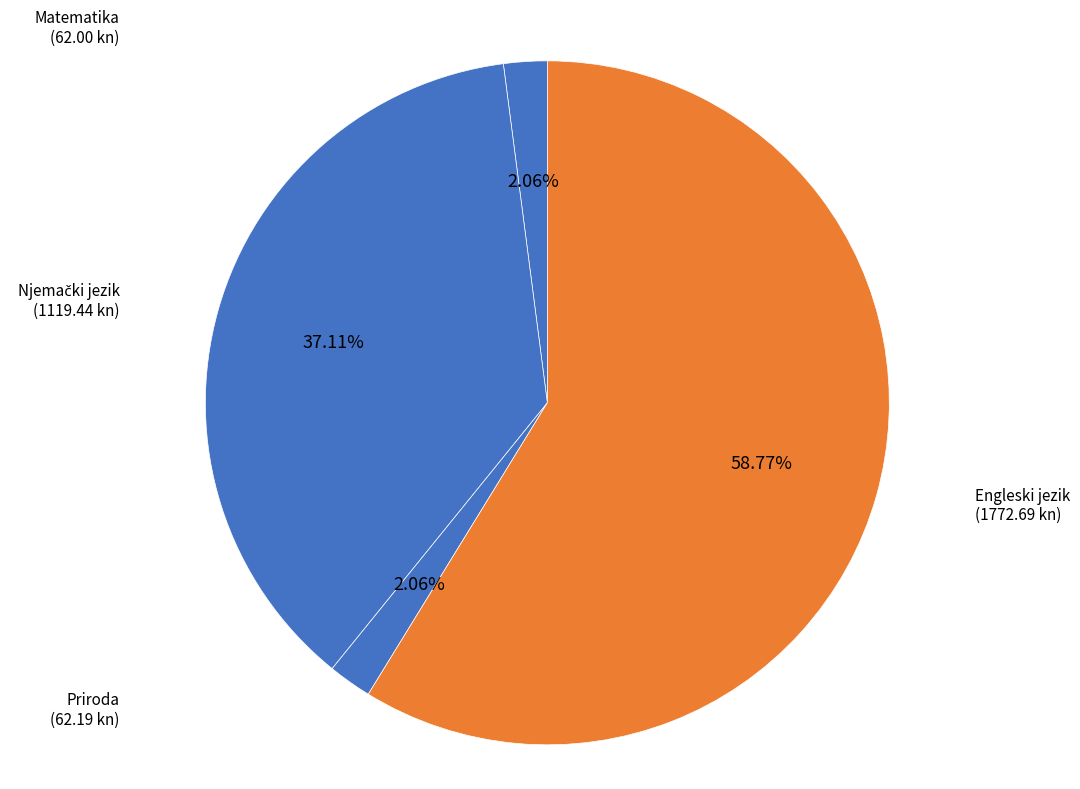

How many slices are in this pie chart?

4